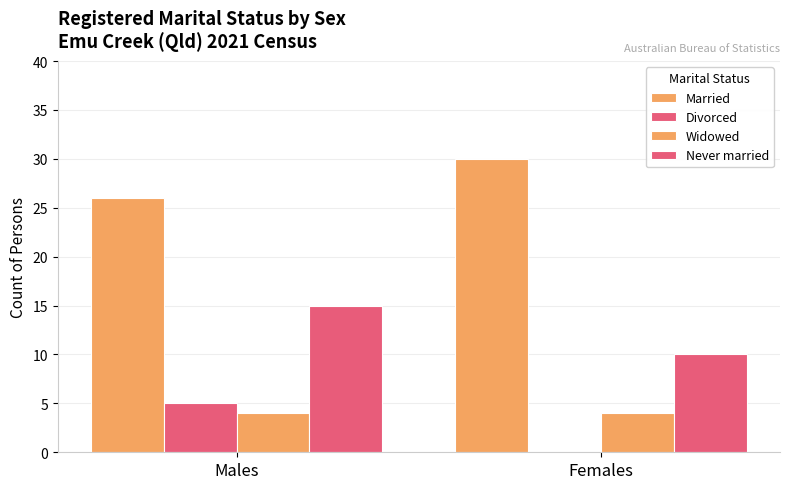

At Males, list the series in order from largest to smallest.

Married, Never married, Divorced, Widowed